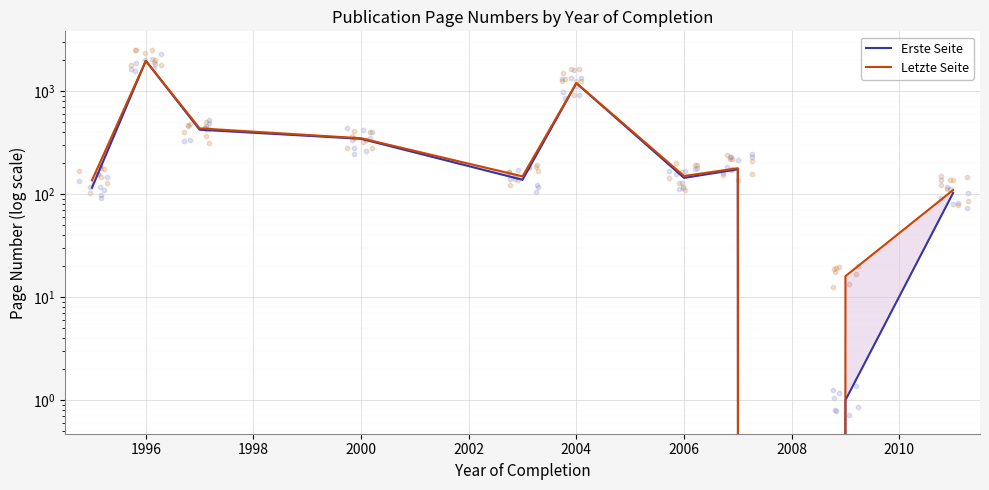

Which series contains the highest Y value?

Letzte Seite